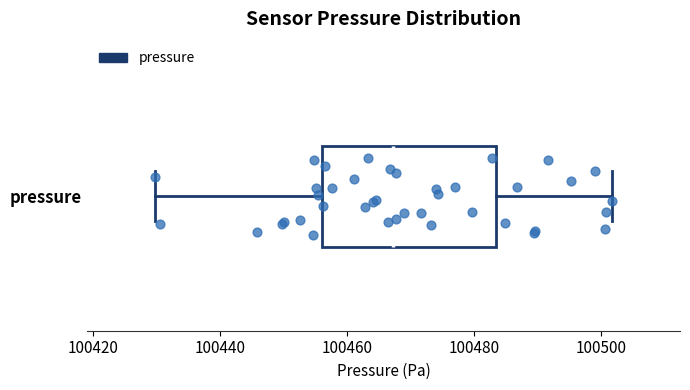

Read this box plot against the x-axis: the position of the median line, the range covered by the box, and the ends of both whiskers. The values are not printed on the chart, so give them approximately, as read against the axis.

median 100468, box 100456 to 100484, whiskers 100430 to 100502